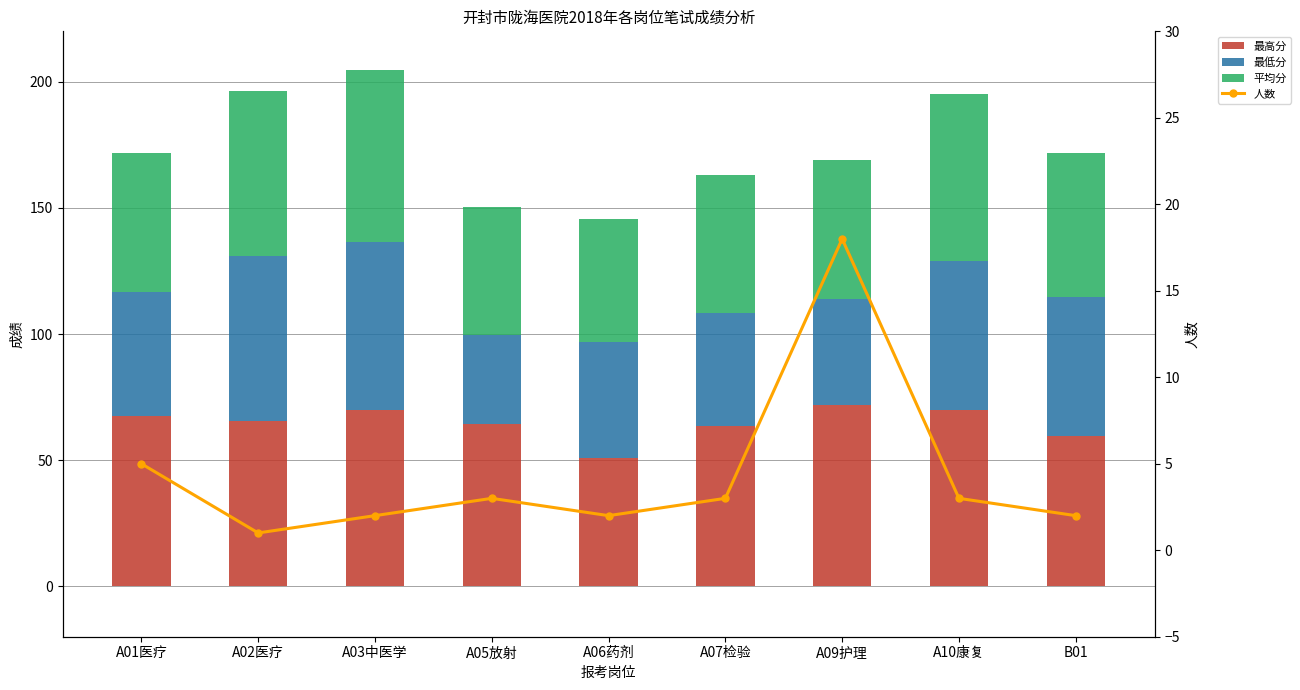

What is the difference between the maximum and second lowest values in the 人数 series?

16.0